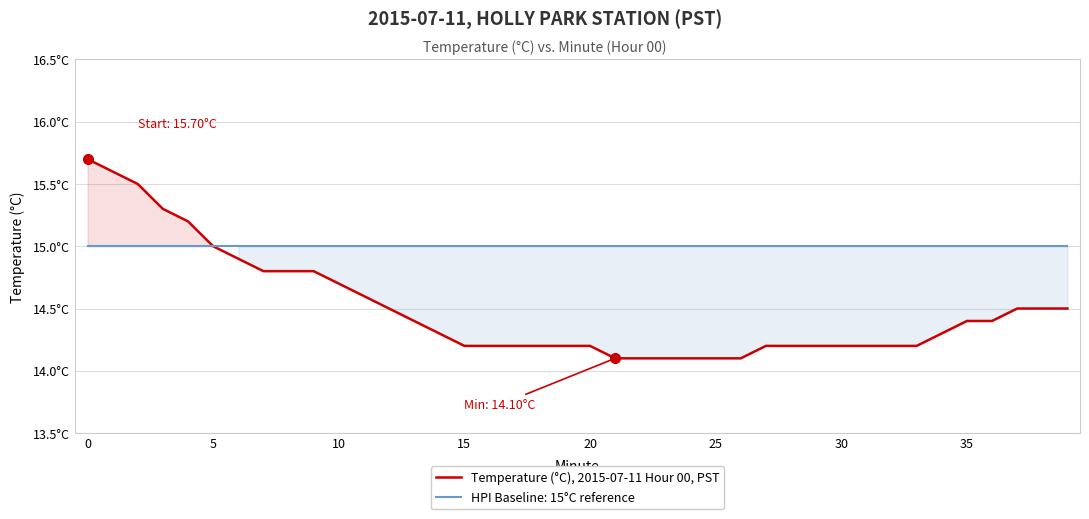

What is the difference between the values at 14 and 32?

0.1